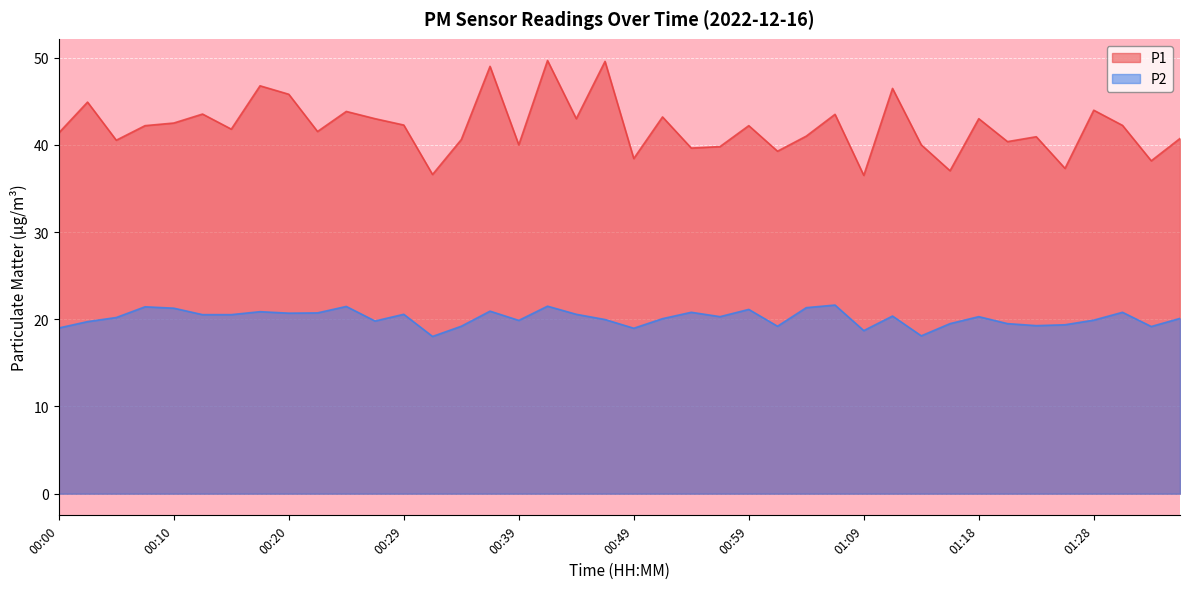

At which category does the chart reach its minimum across all series?

00:32